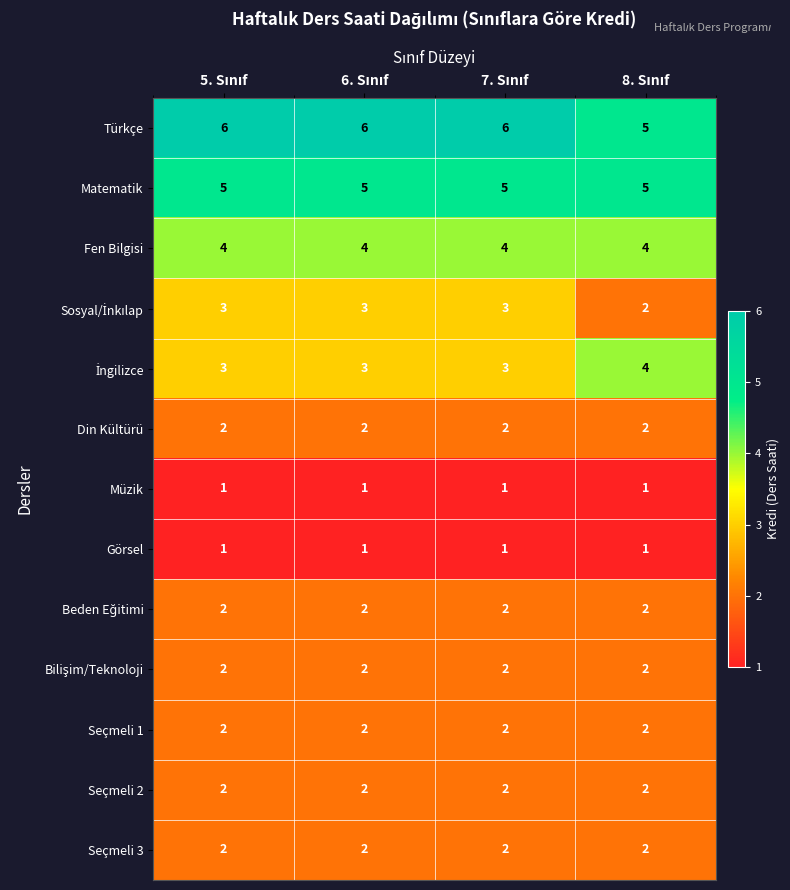

What is the sum of all Türkçe values?

23